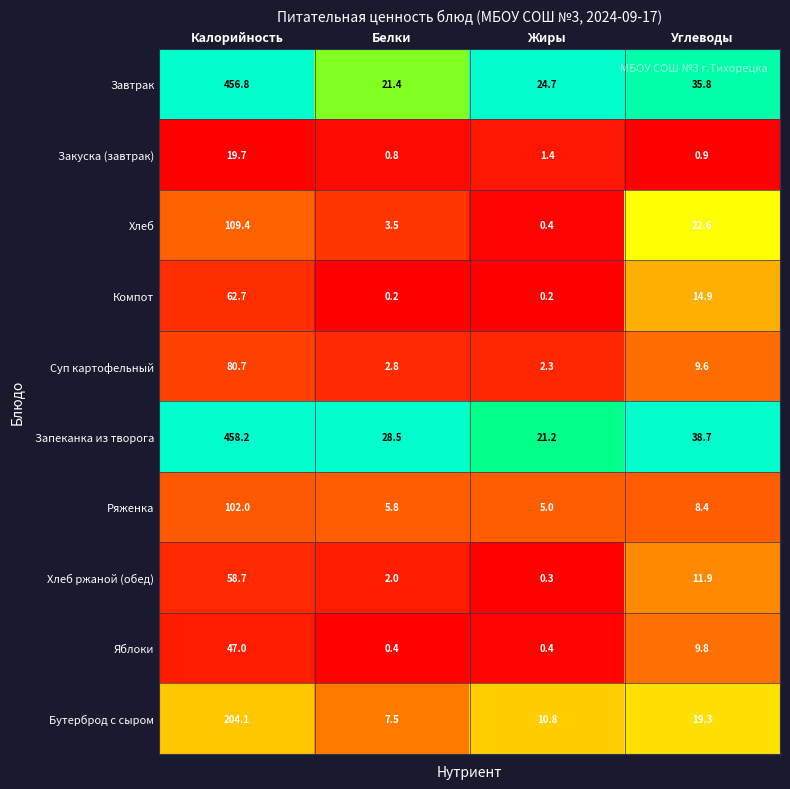

What is the maximum value shown in the chart?

458.2